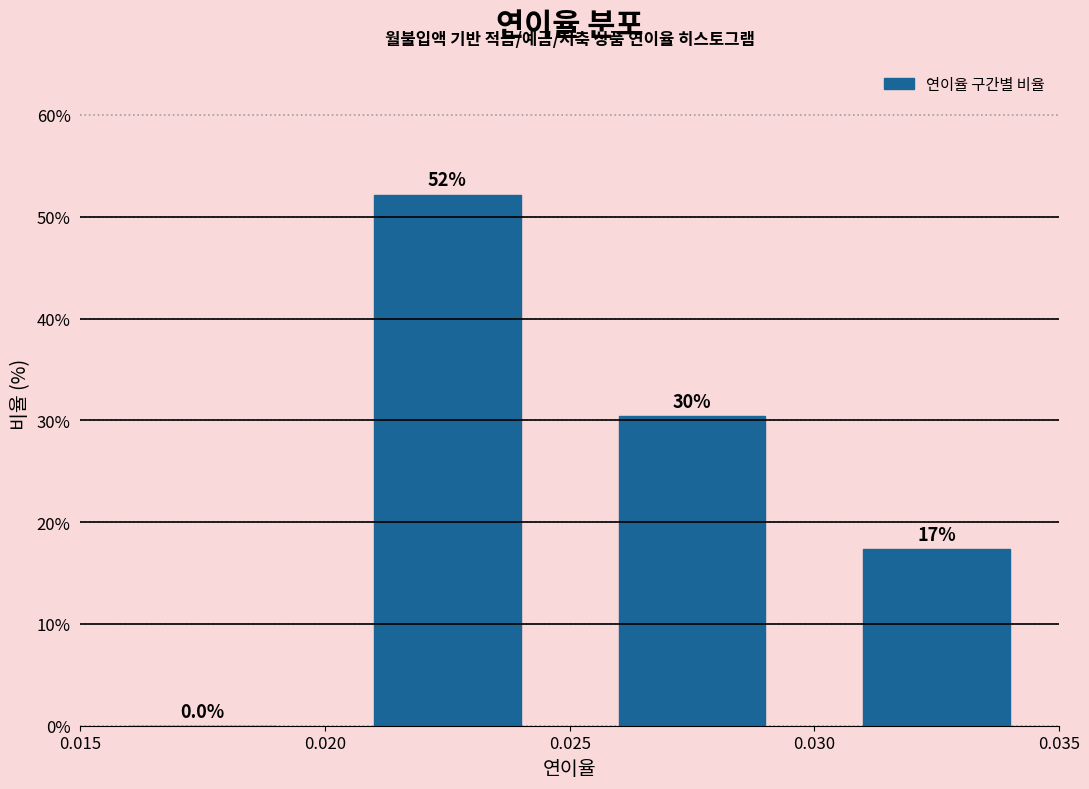

Over which range of the x-axis is the bar tallest?

0.020 to 0.025